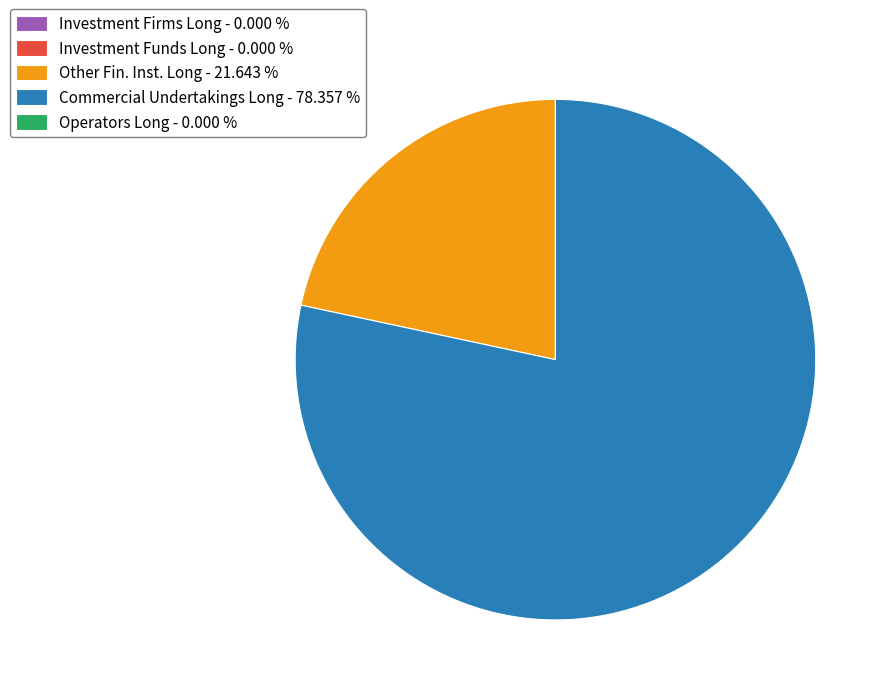

Which category accounts for the majority?

Commercial Undertakings Long - 78.357 %